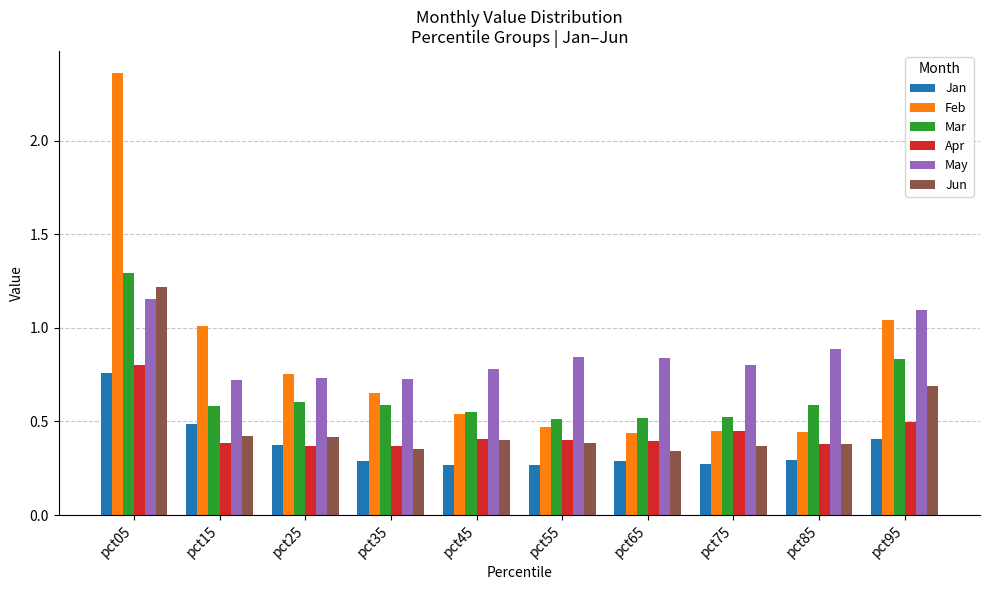

At which label does Jun reach its peak?

pct05